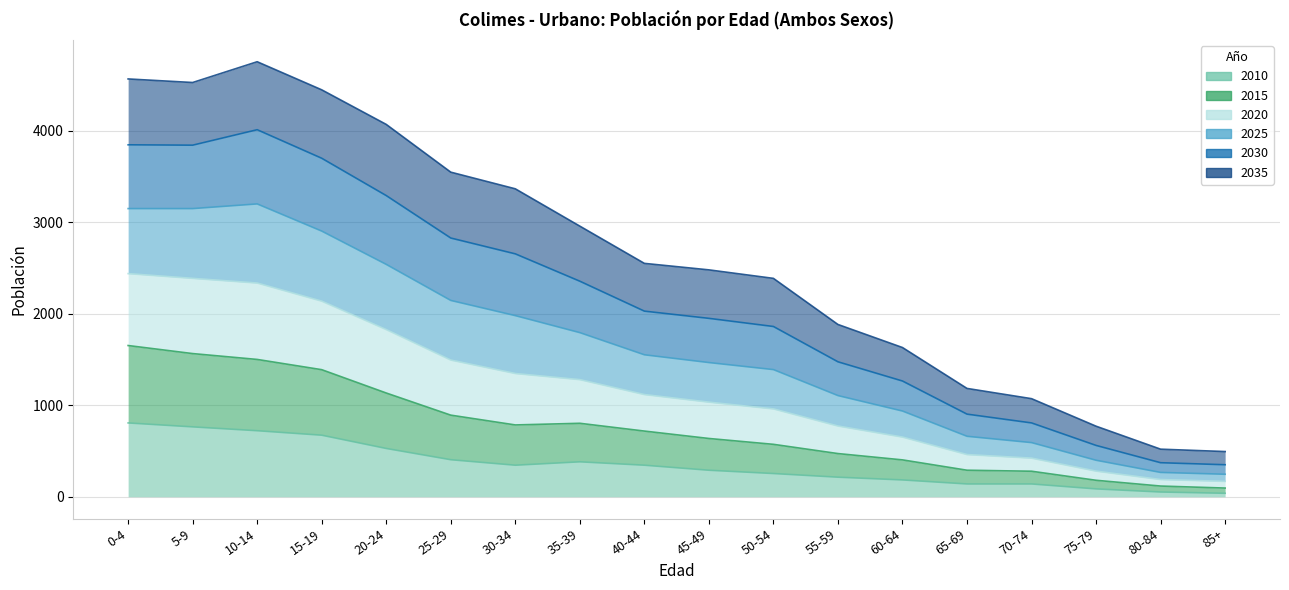

At which category does 2010 reach its first local peak?

35-39